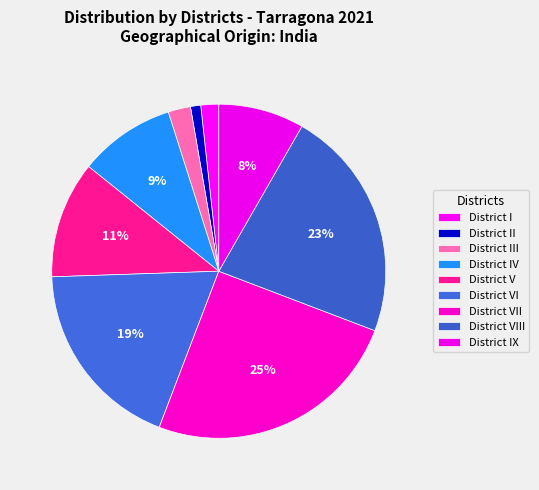

What percentage is NOT represented by District IX?

91.7%